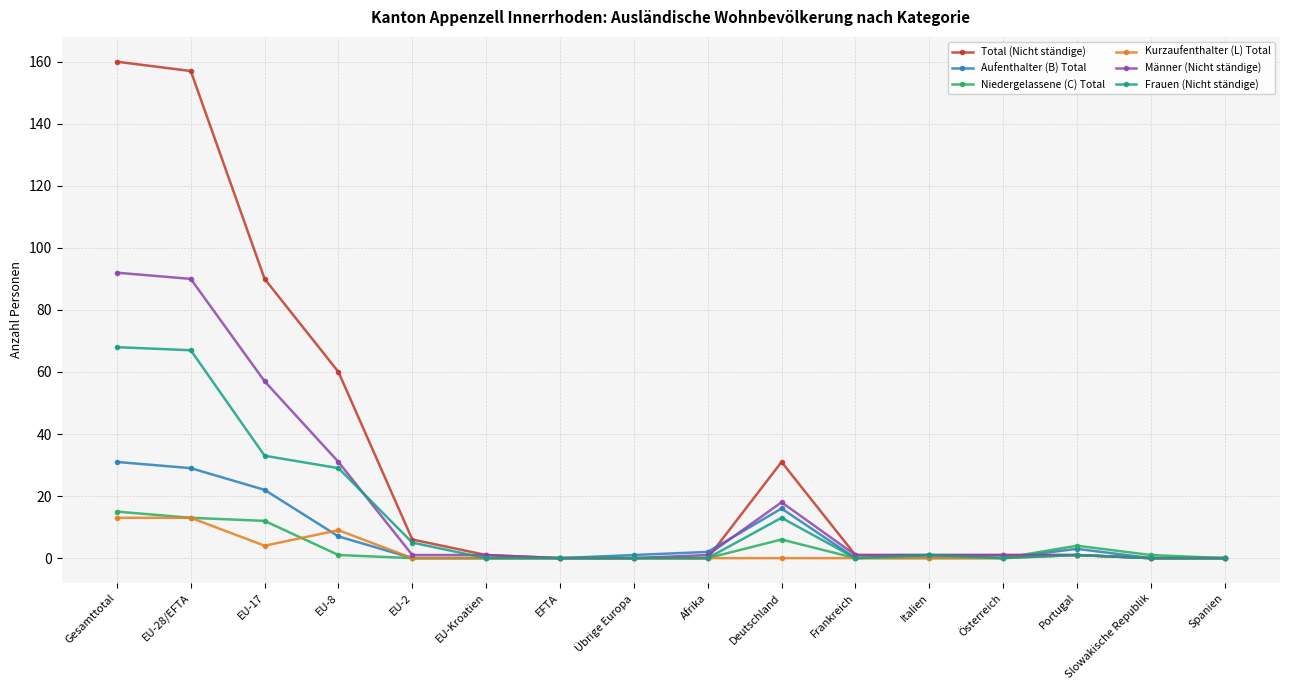

Which series has the largest total across all categories?

Total (Nicht ständige)